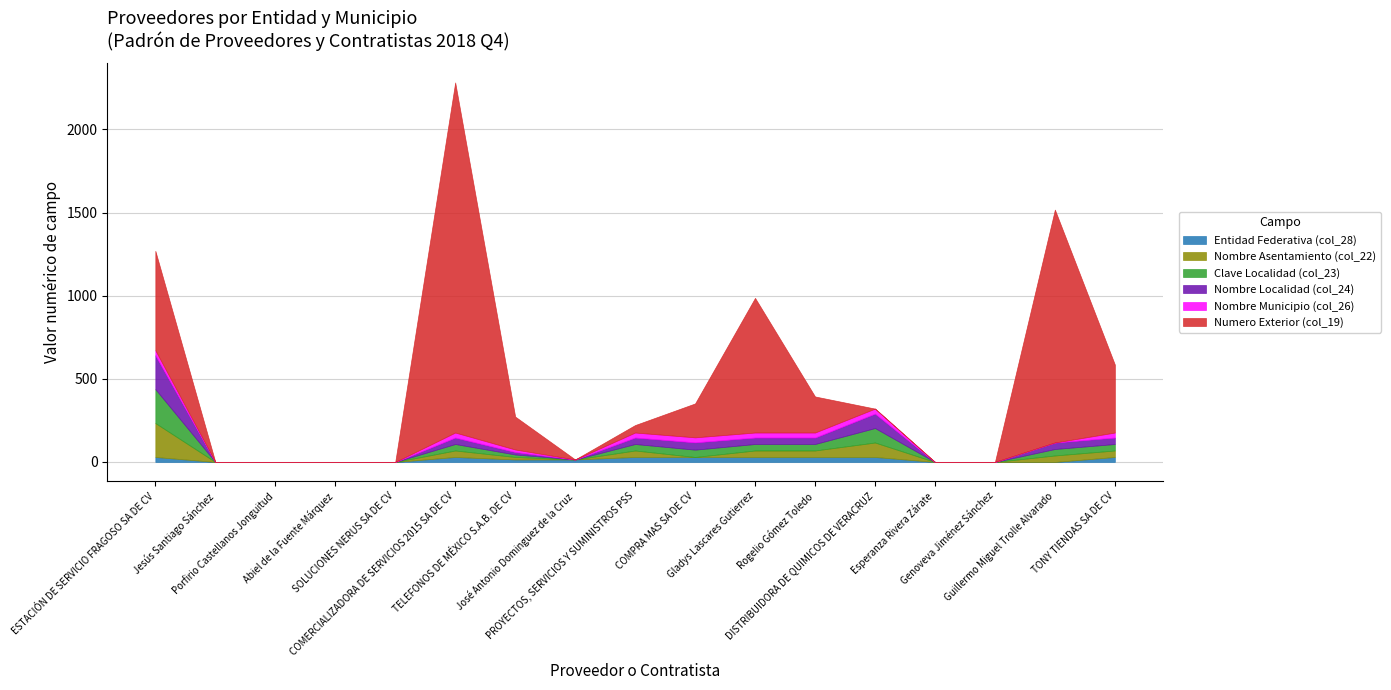

True or false: Clave Localidad (col_23) has more than 1 interior local peaks.

True